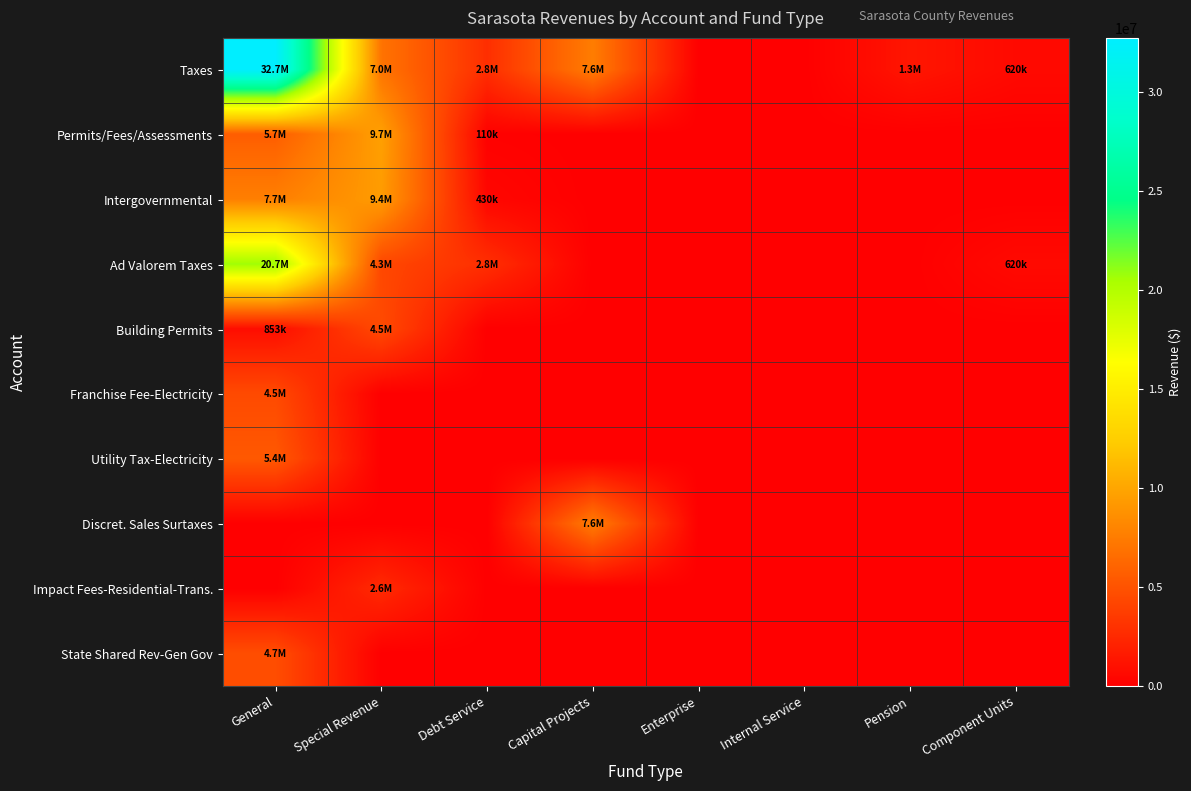

What is the difference between the highest and lowest values at General?

32730610